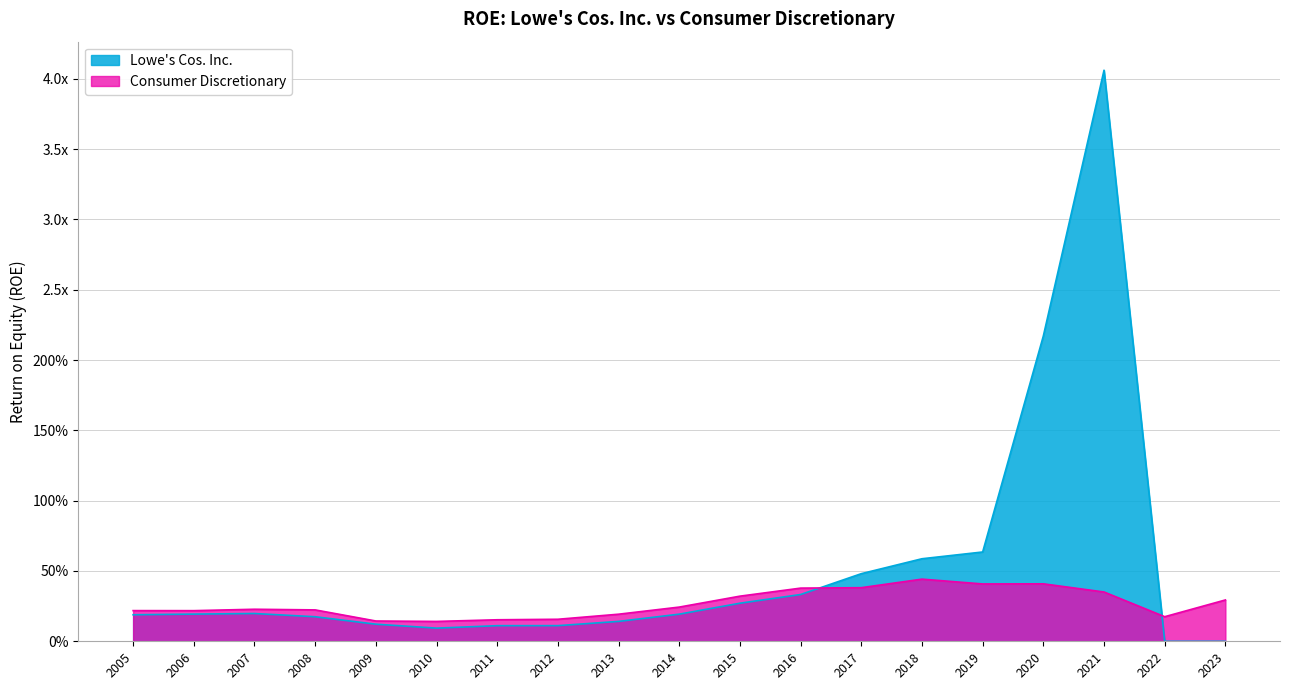

Does the chart display data point markers on the line(s)?

No